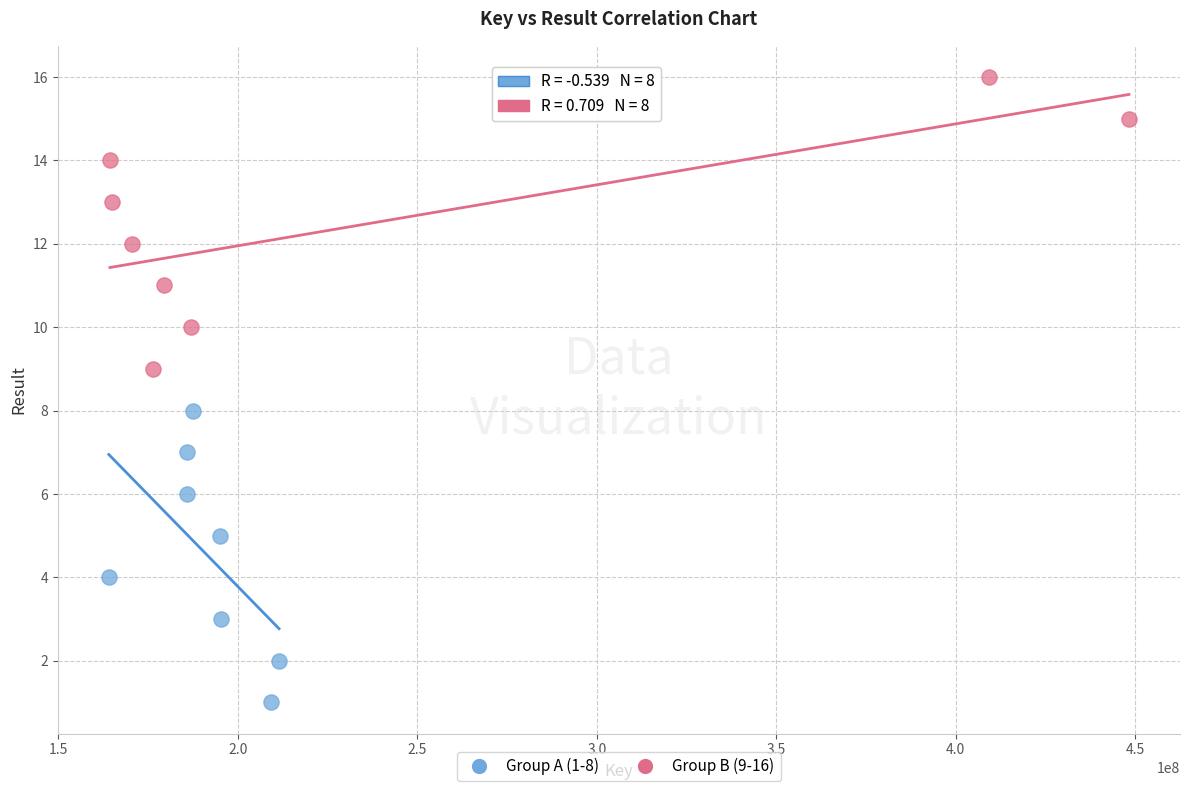

Which series reaches the maximum Y coordinate?

Group B (9-16)